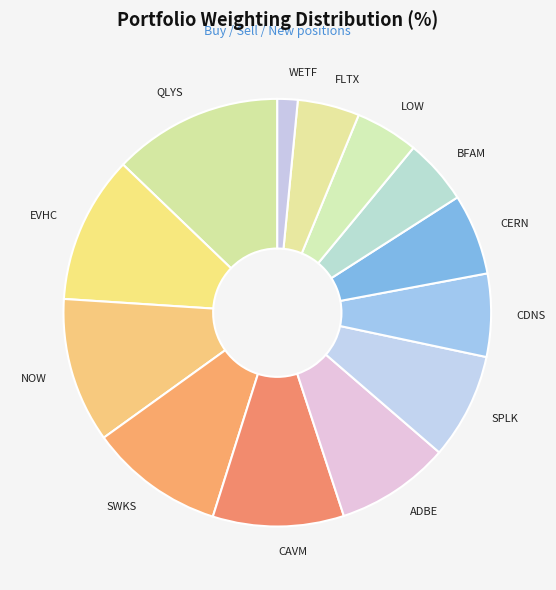

Combined, do WETF and LOW account for over 50%?

No